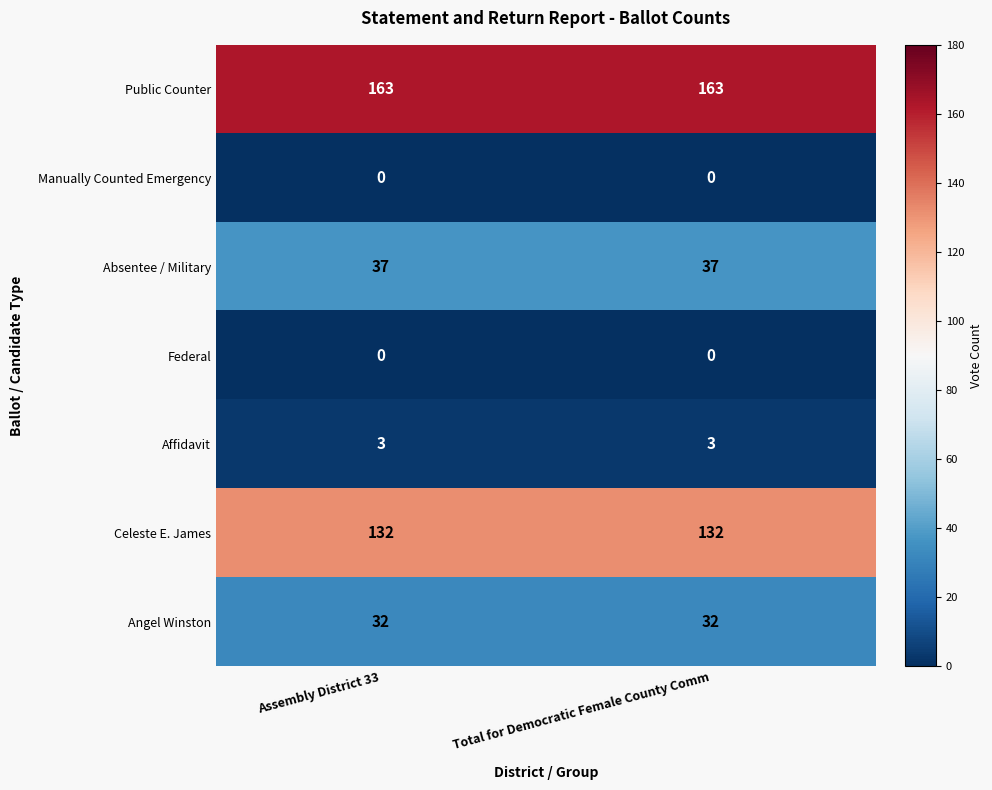

Which series has the largest total across all categories?

Public Counter